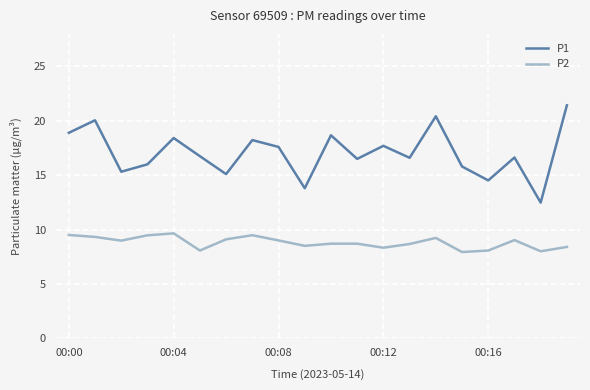

Which series has the largest total across all categories?

P1